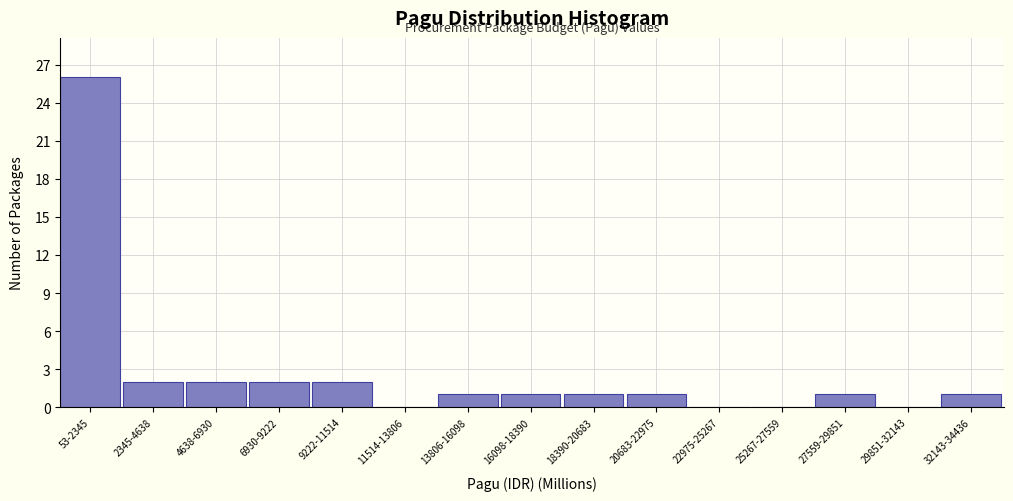

Reading left to right, list all the values displayed in this chart.

53-2345=26	2345-4638=2	4638-6930=2	6930-9222=2	9222-11514=2	11514-13806=0	13806-16098=1	16098-18390=1	18390-20683=1	20683-22975=1	22975-25267=0	25267-27559=0	27559-29851=1	29851-32143=0	32143-34436=1